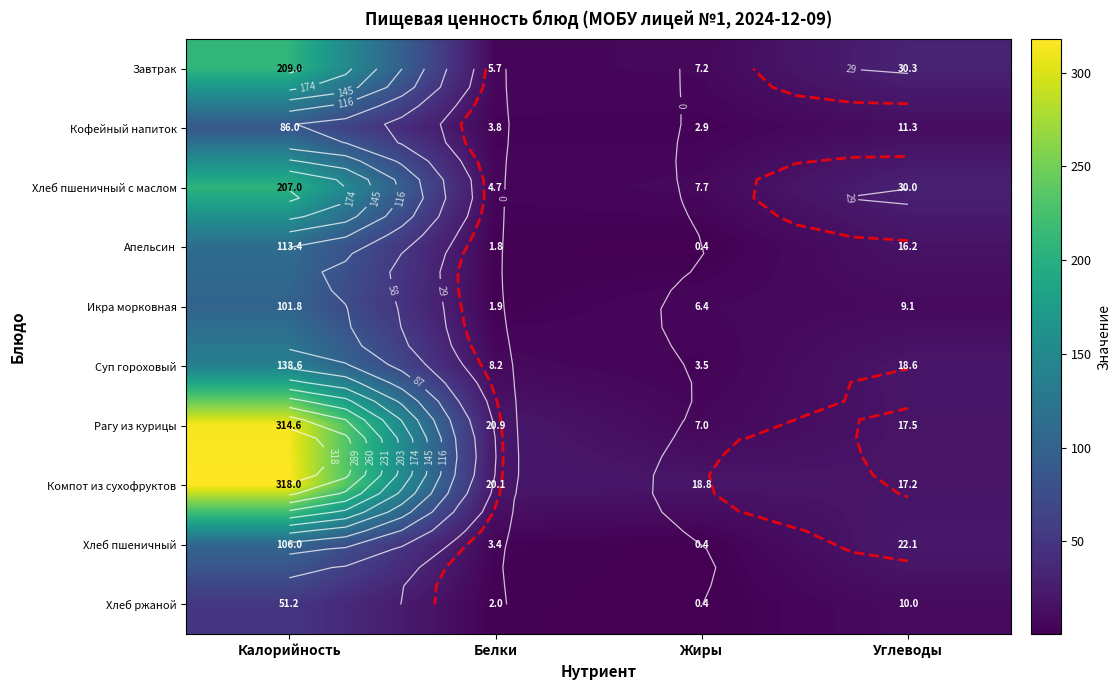

How many data points in Завтрак are less than 30?

2